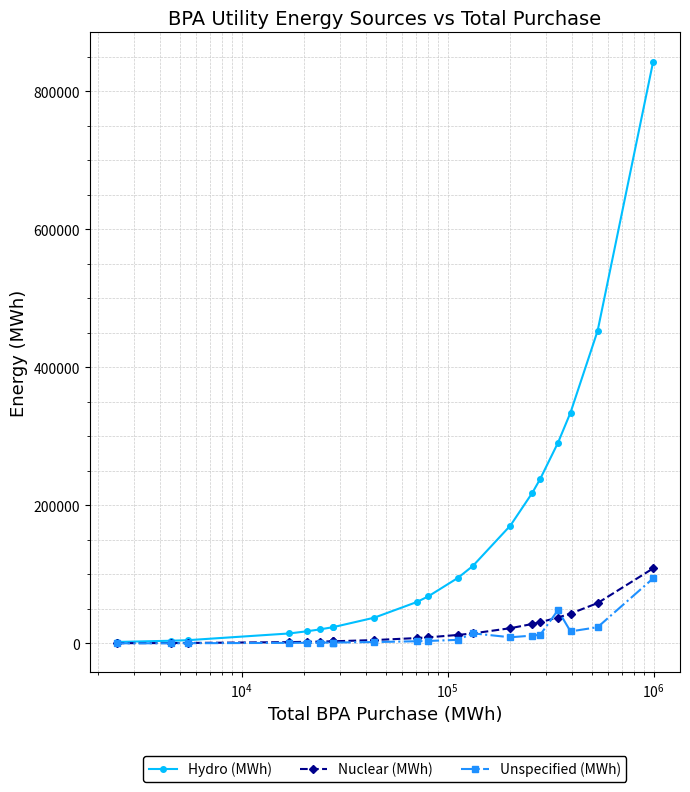

Which series has the largest total across all categories?

Hydro (MWh)